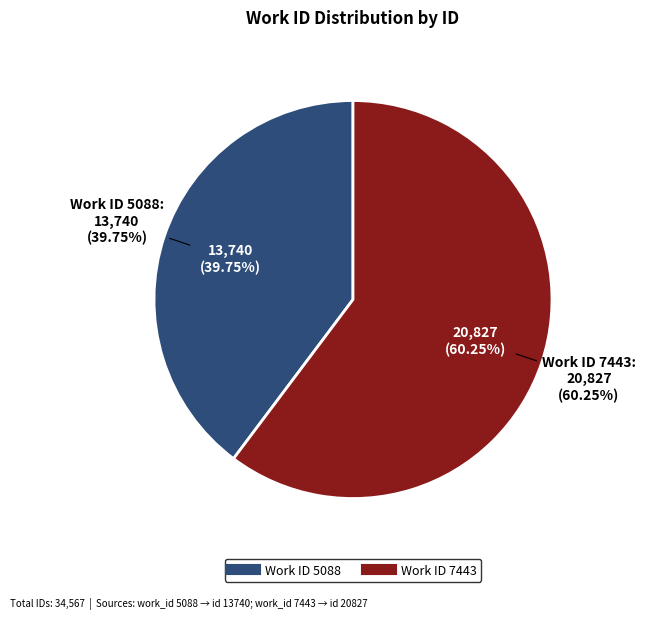

Which slice represents more than half of the pie?

7443